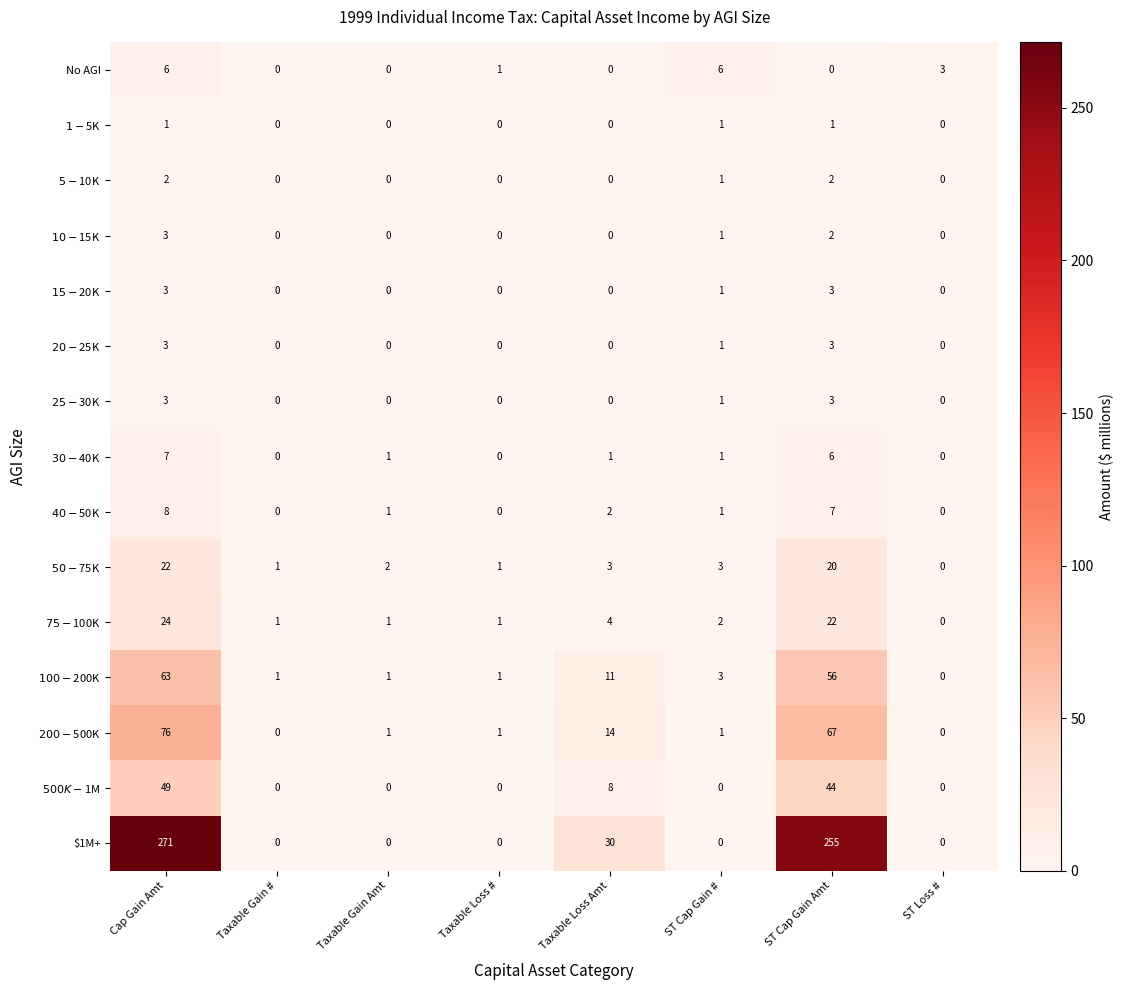

Which category has the highest value across all series?

Cap Gain Amt